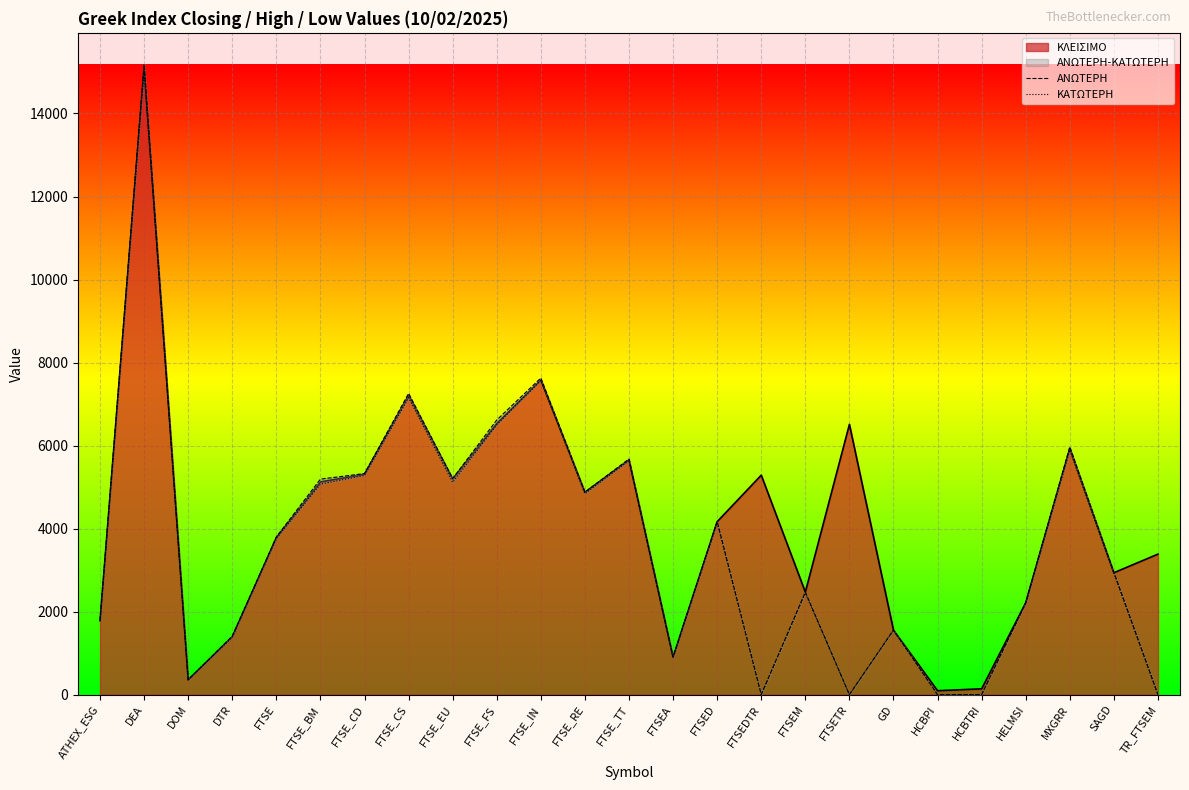

True or false: ΑΝΩΤΕΡΗ and ΚΑΤΩΤΕΡΗ cross at least once.

False